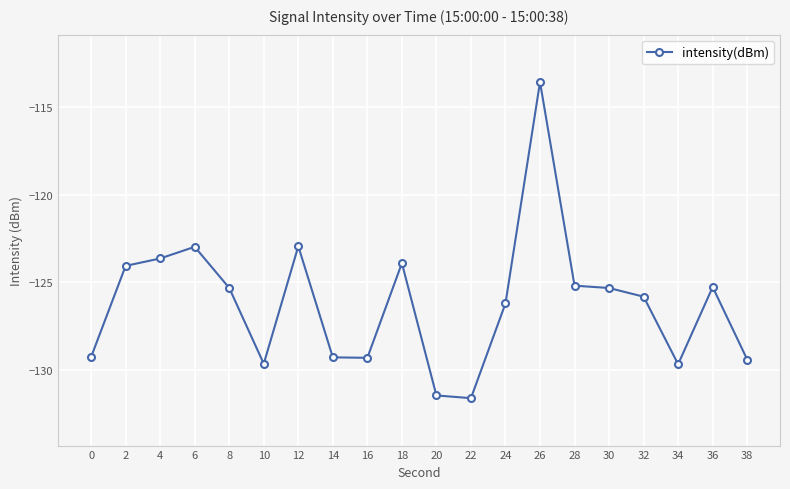

What is the value of the 2nd point from the left?

-124.1